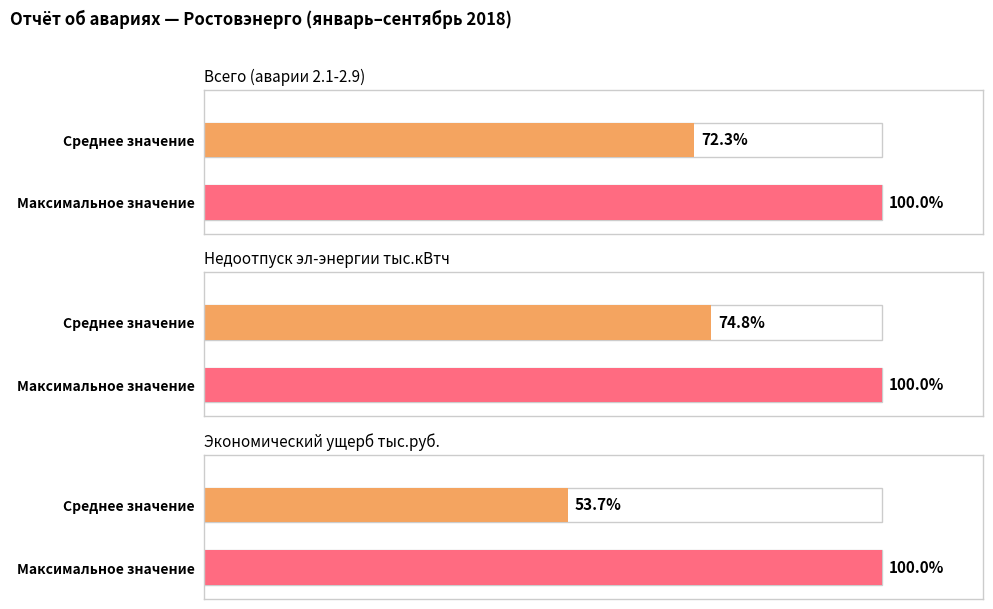

The value of Всего (аварии 2.1-2.9) at Май is 1071.8. True or false?

False